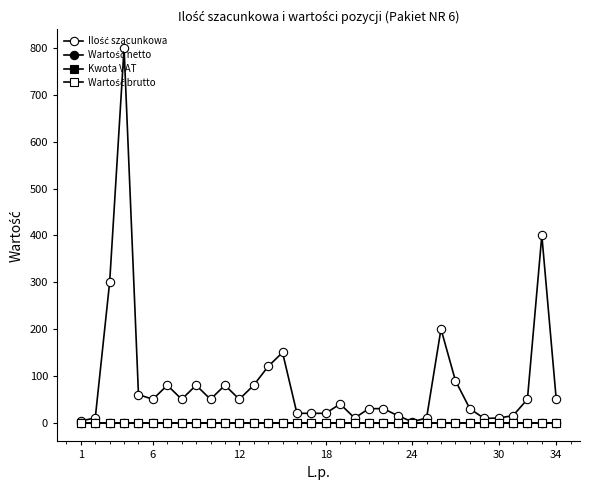

Which series has the largest total across all categories?

Ilość szacunkowa